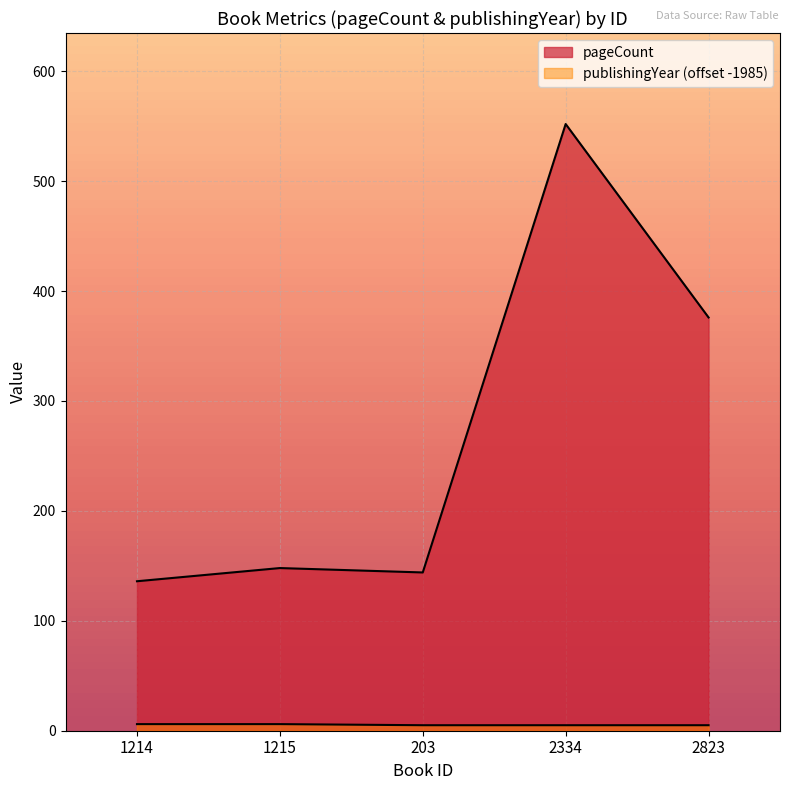

Where is publishingYear nearest to the value 5?

203